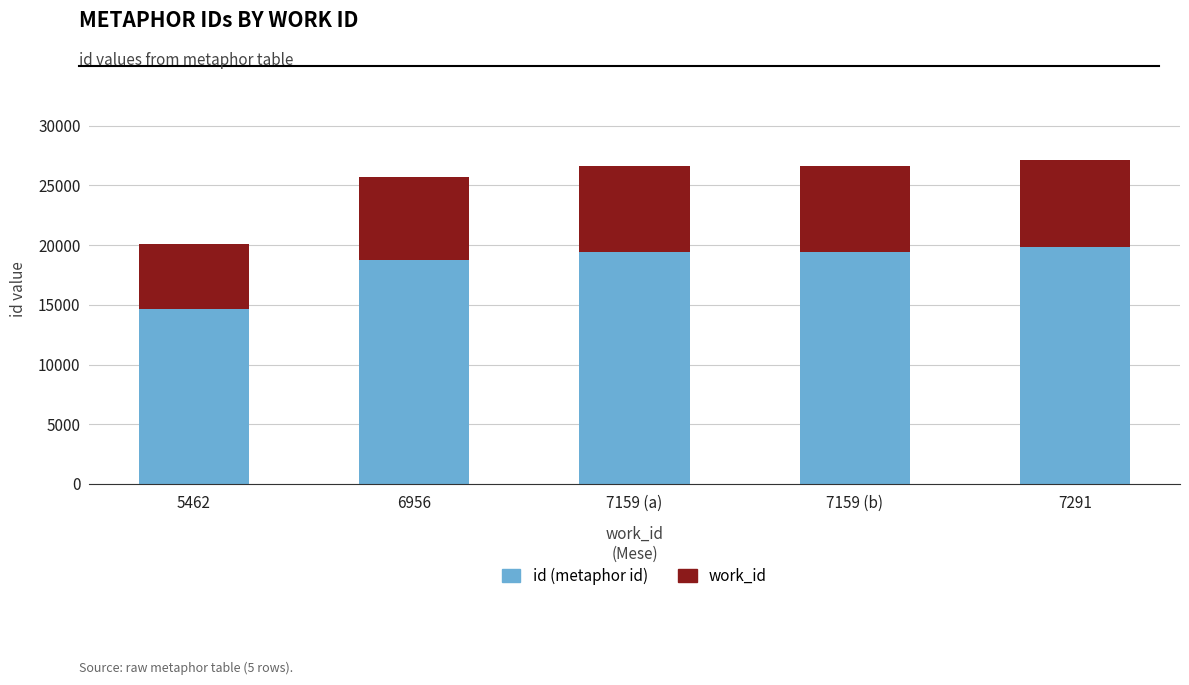

What is the highest value of the id (metaphor id) series?

19855